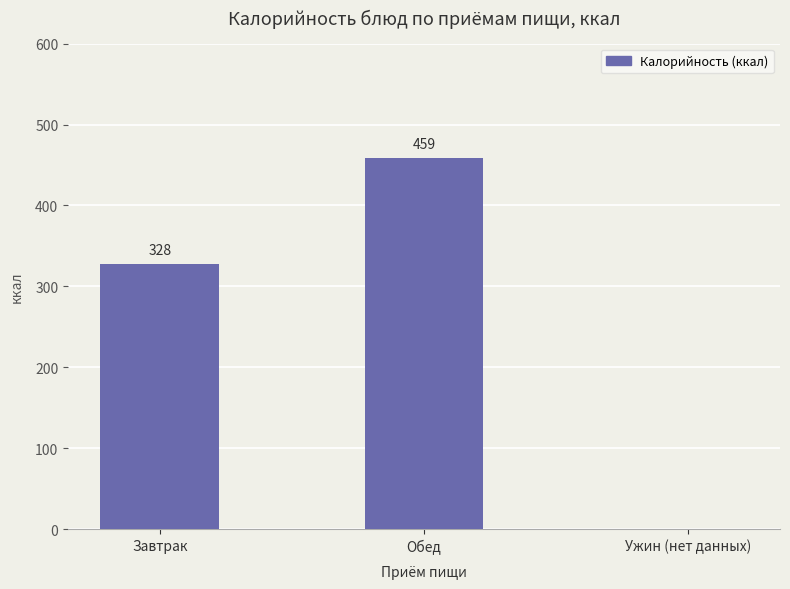

What is the difference between the values at Ужин (нет данных) and Завтрак?

328